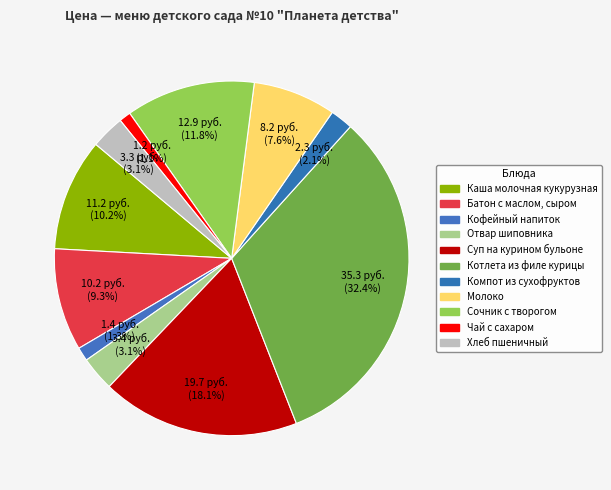

What is the smallest slice in the pie chart?

Чай с сахаром